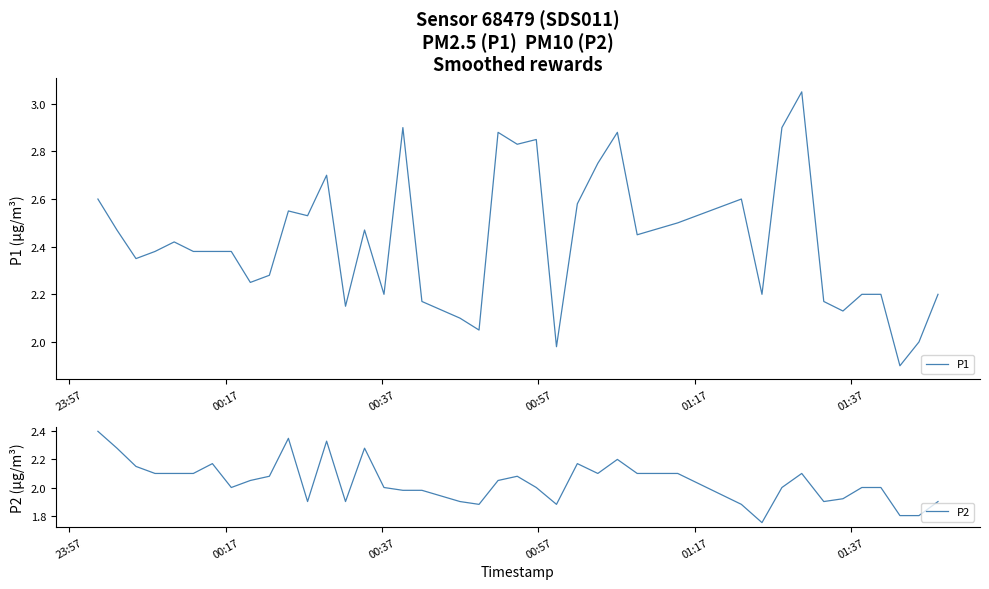

The value of P1 at 14 is 3.9. True or false?

False